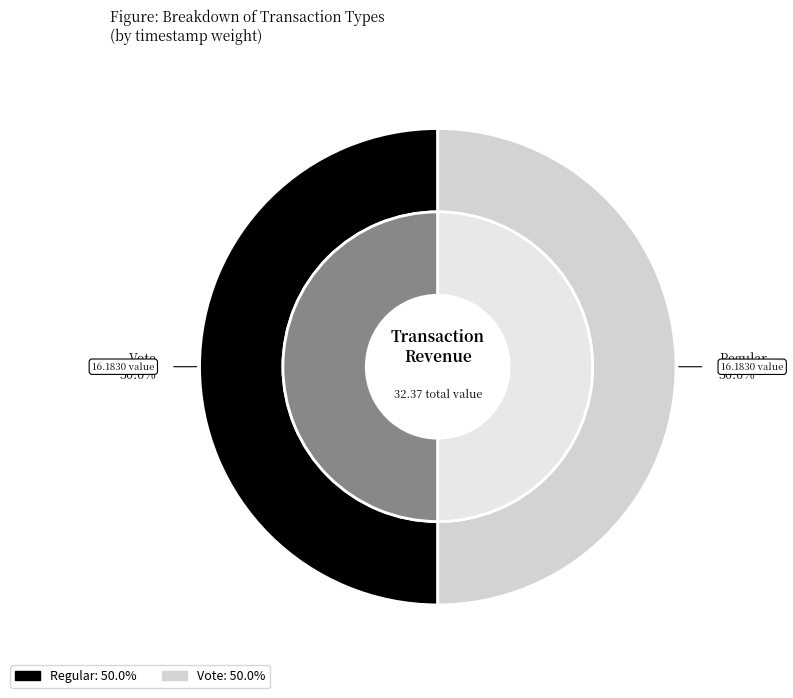

To the nearest percent, what is the average slice percentage?

50%